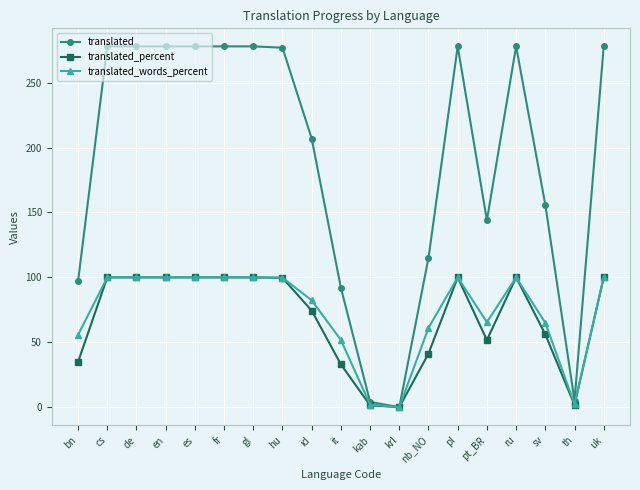

Which series has the largest total across all categories?

translated